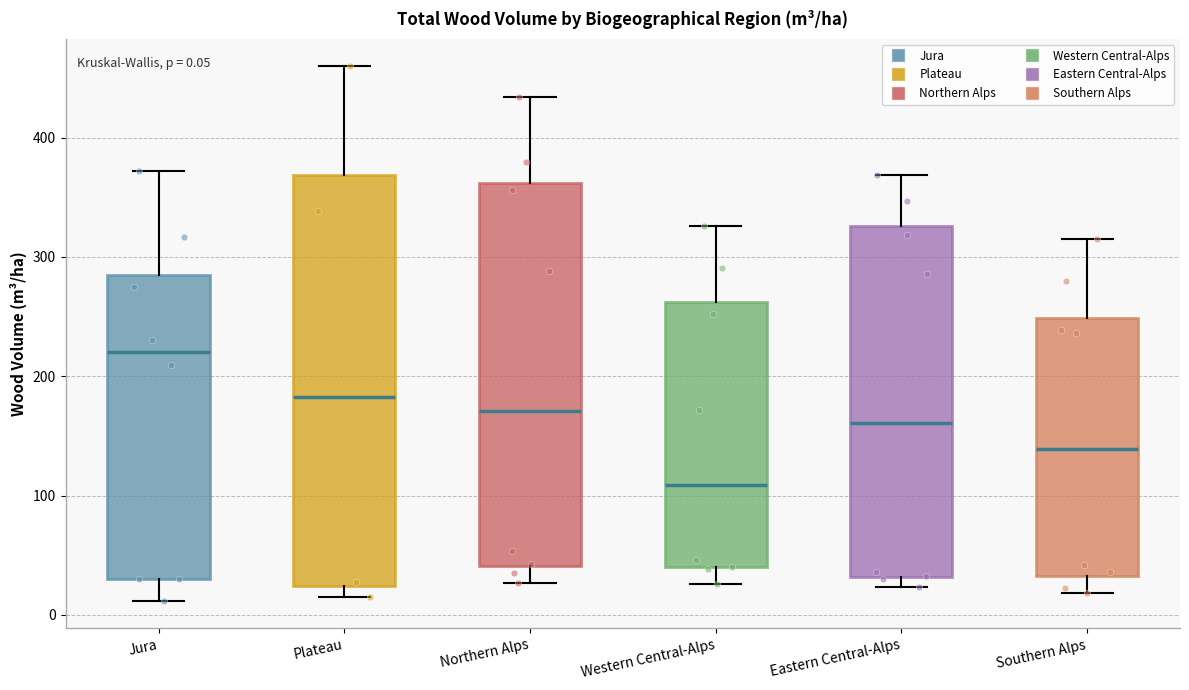

Comparing the boxes themselves (not the whiskers), which one is the tallest?

Plateau